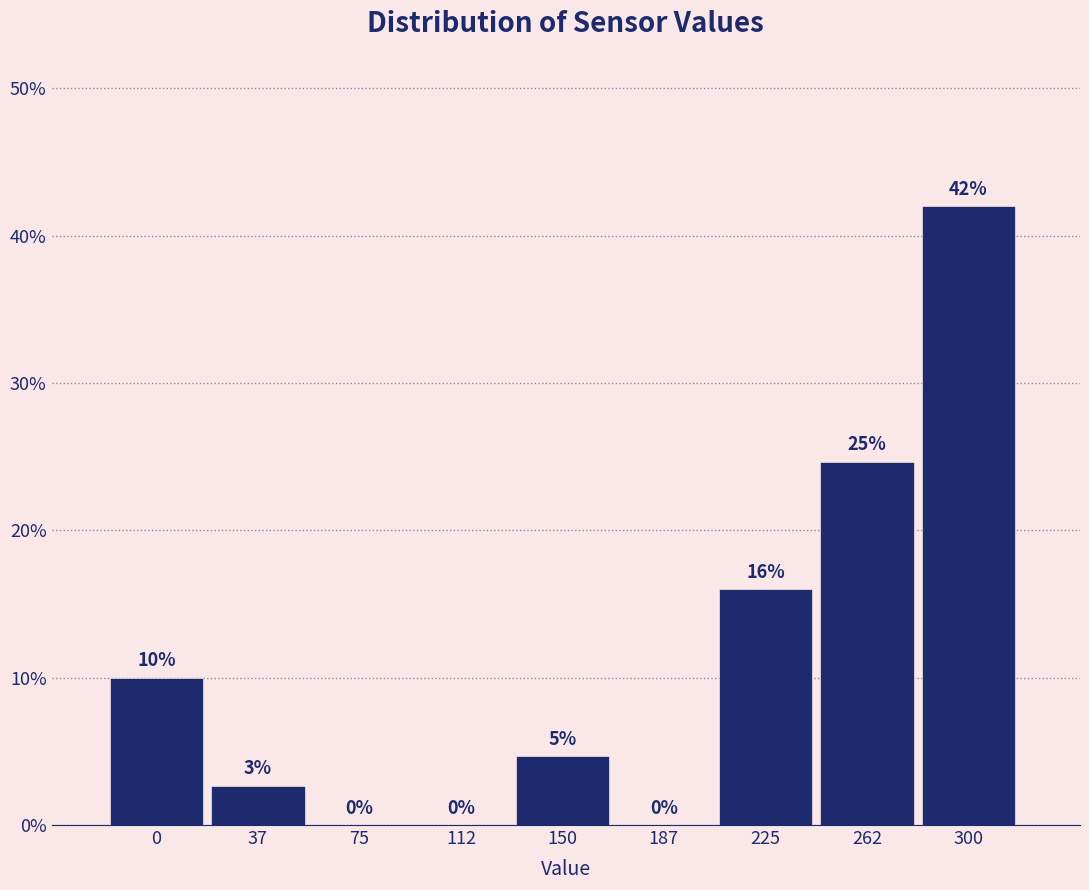

Between 225 and 300, which is larger?

300